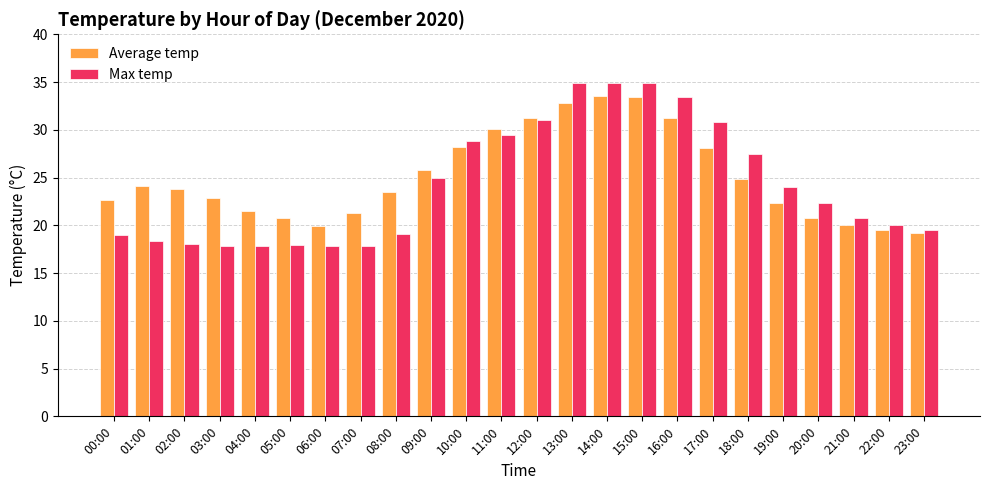

Count the number of data series in this chart.

2